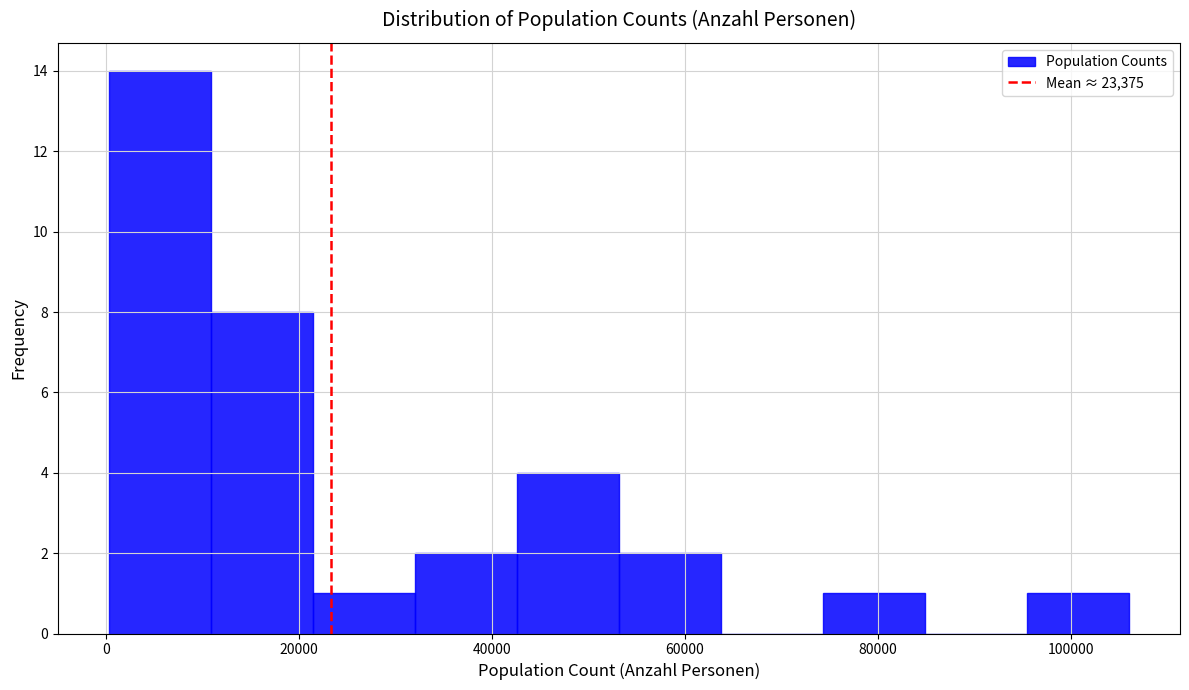

What is the height of the bar covering 42000 to 54000 on the x-axis? Neither the bar edges nor the heights are printed on the chart, so give them approximately, as read against the axes.

4